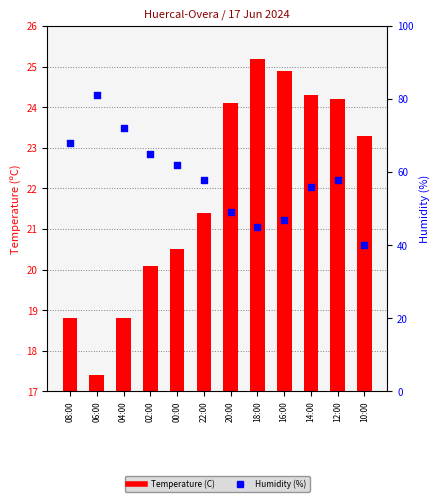

Which series has the largest total across all categories?

Humidity (%)